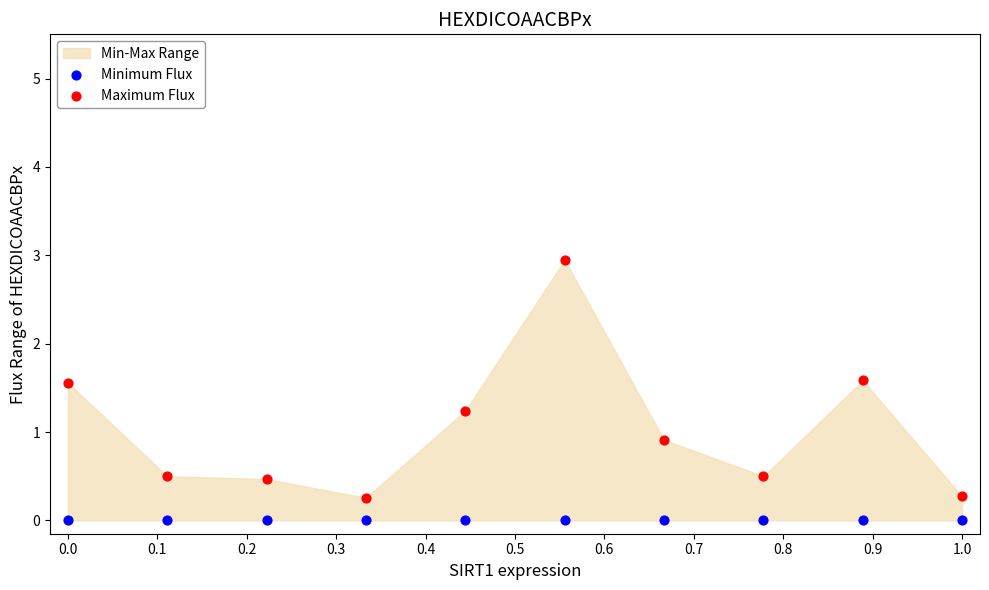

Across all series, what Y value is closest to 1?

0.9